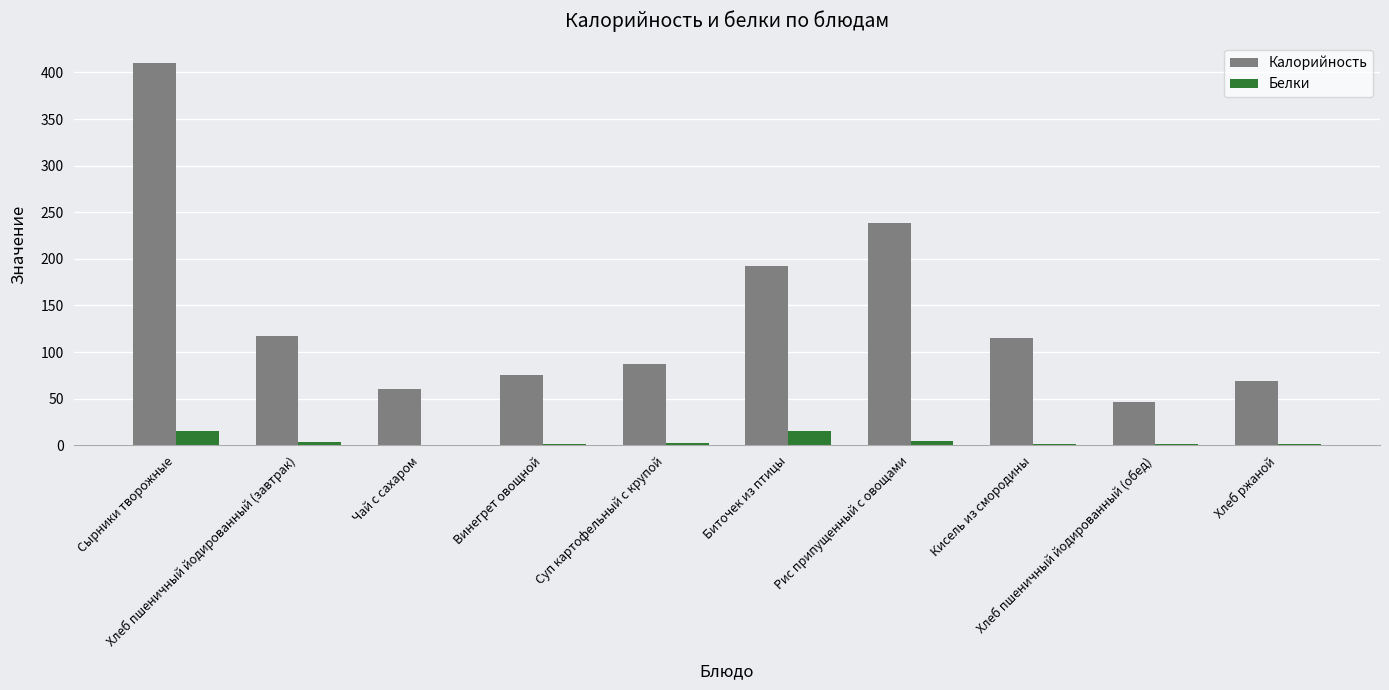

At which category is the sum across all series the highest?

Сырники творожные